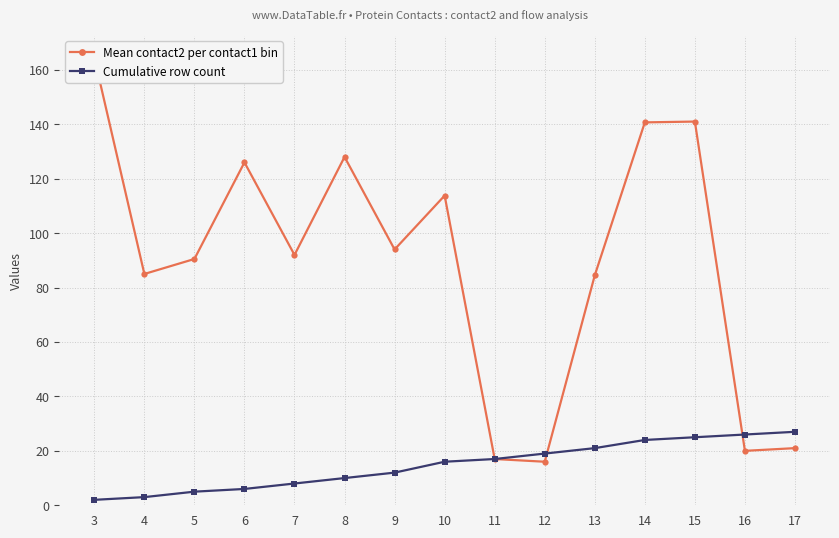

In Mean contact2 per contact1 bin, how many points are higher than both neighbors (excluding endpoints)?

4